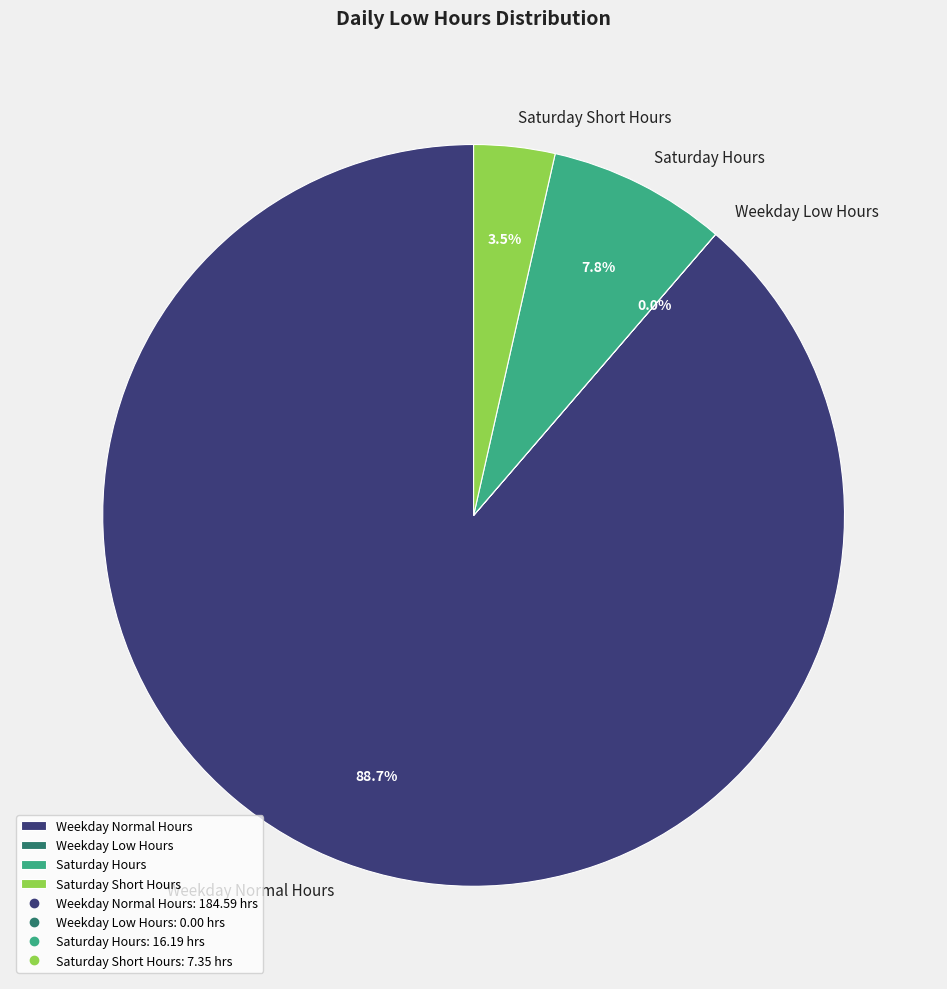

What is the total percentage of Weekday Normal Hours and Saturday Hours?

96.5%